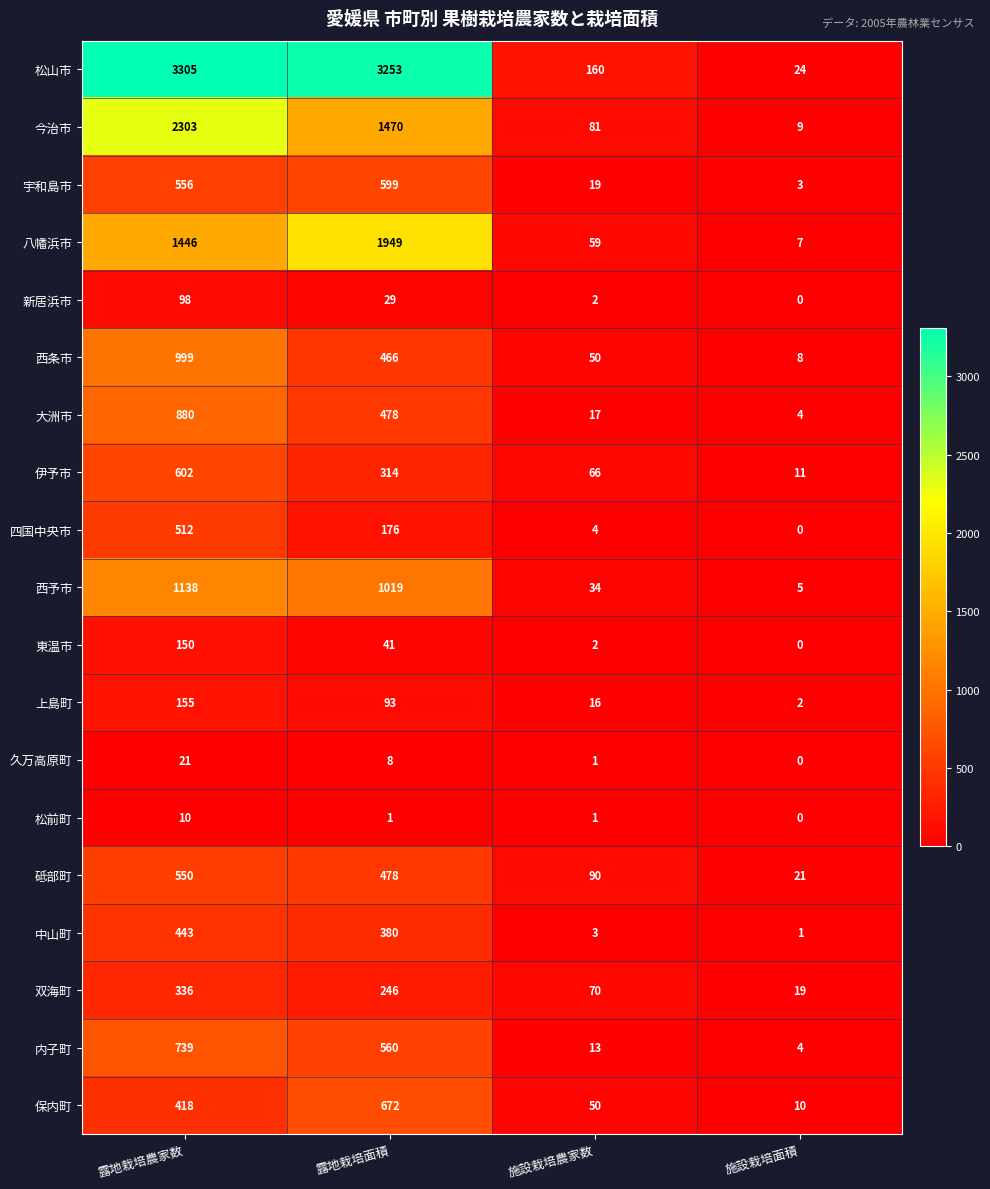

At which label does 四国中央市 reach its peak?

露地栽培農家数